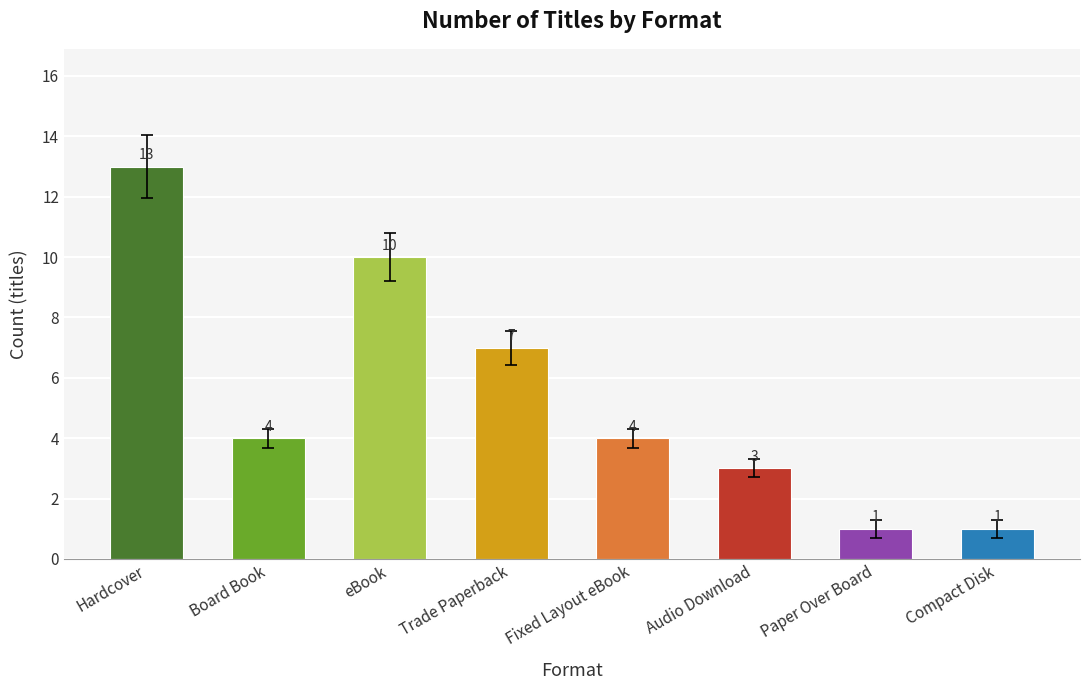

Read the value at Audio Download, to the nearest 5.

5